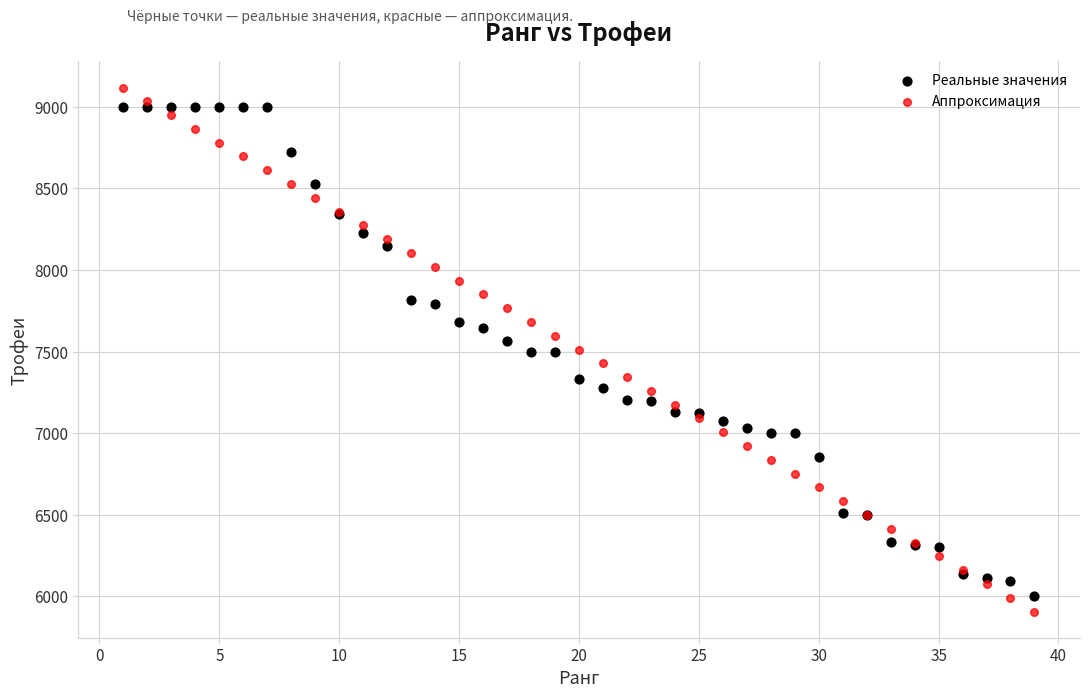

Which series reaches the maximum Y coordinate?

Аппроксимация